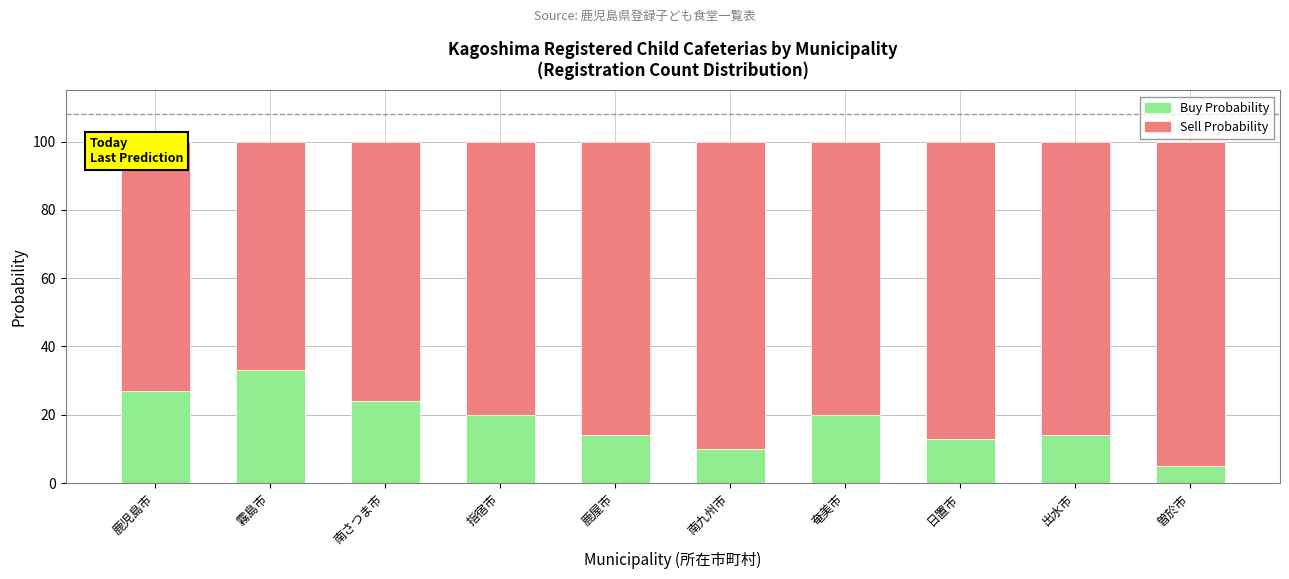

At which label does Buy Probability reach its minimum?

曽於市